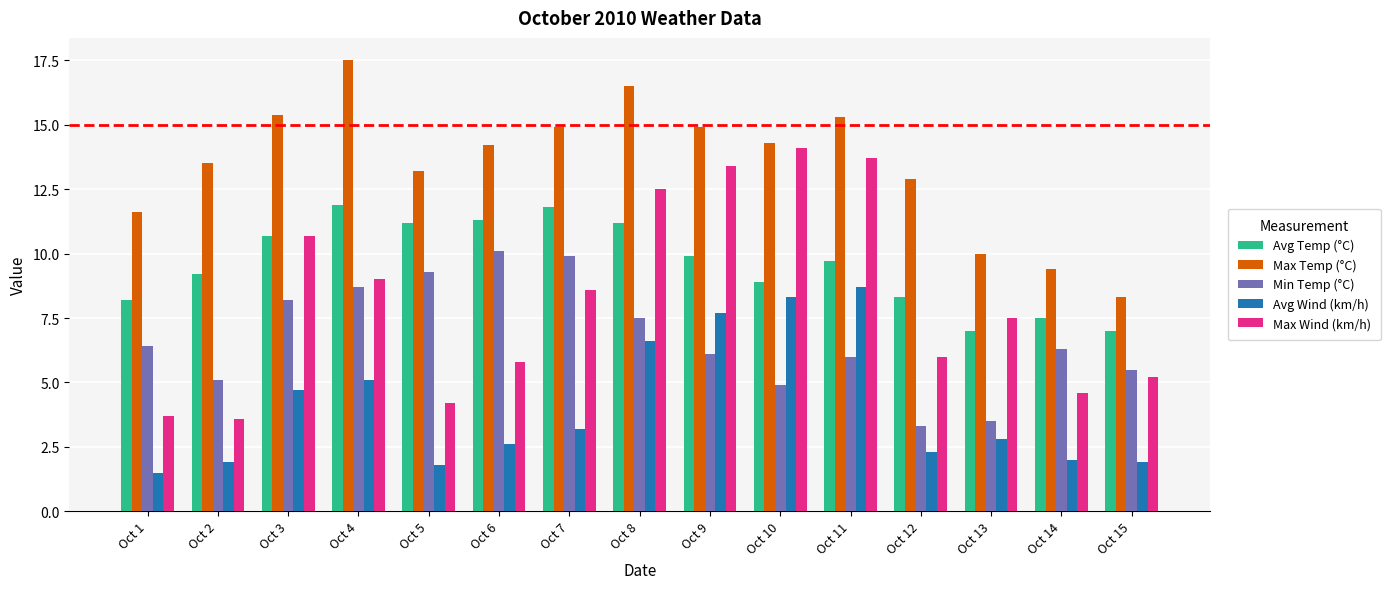

Which series has the largest total across all categories?

Max Temp (°C)